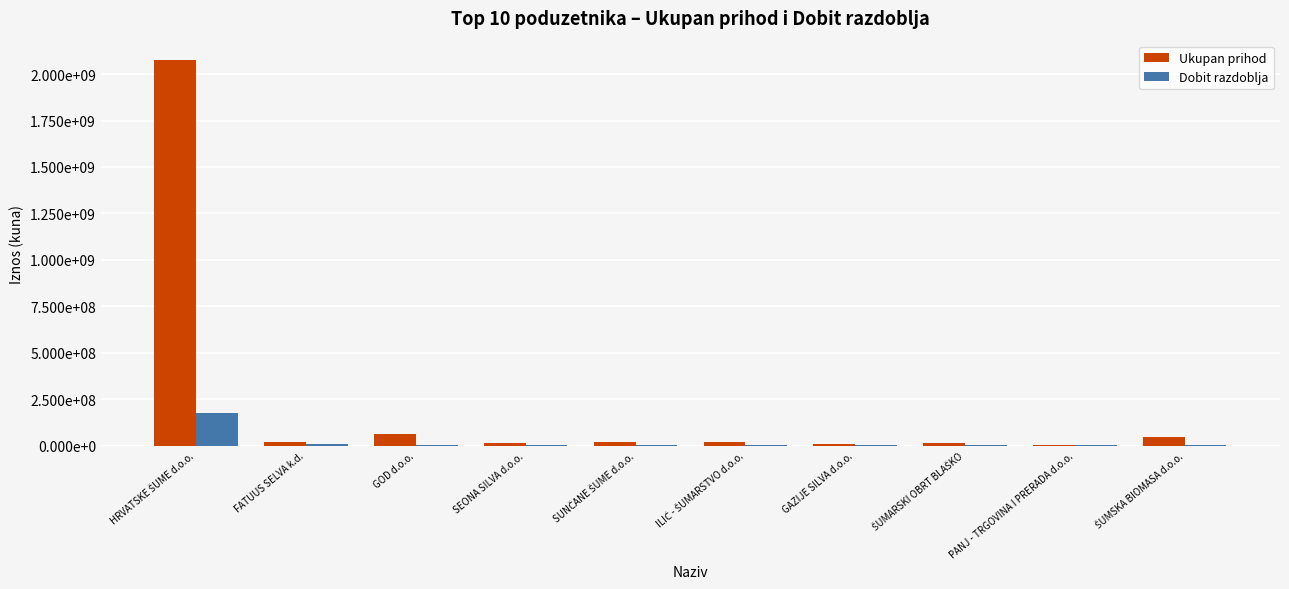

The Dobit razdoblja series shows 515789 at PANJ - TRGOVINA I PRERADA d.o.o.. True or false?

False